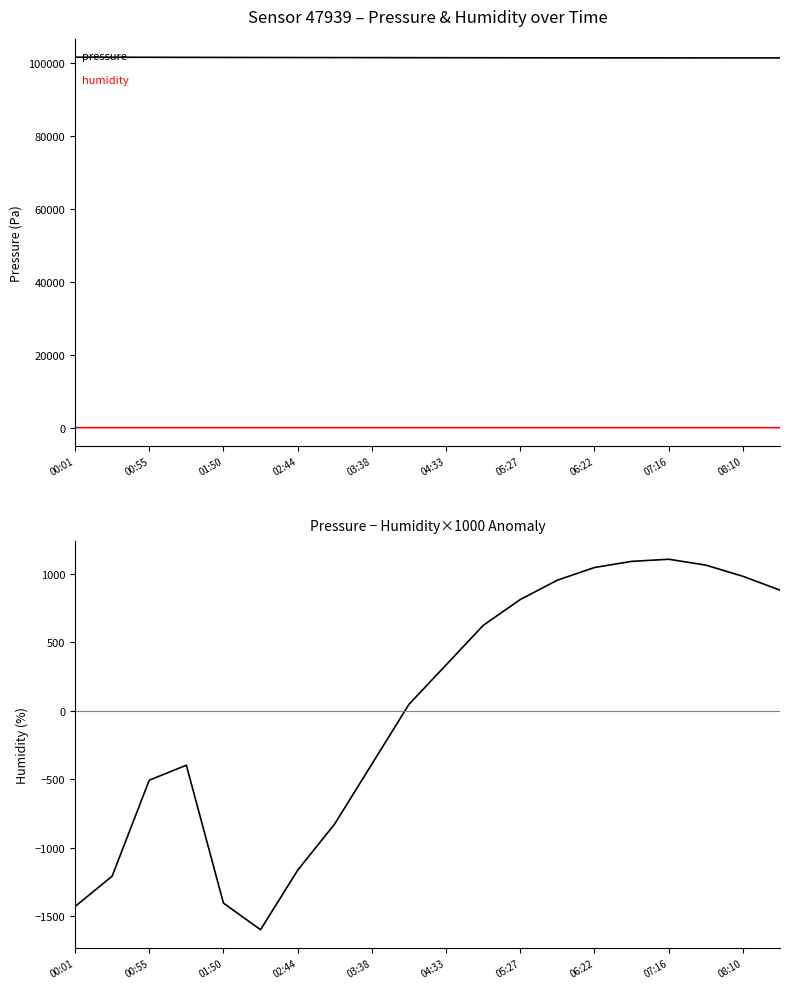

In pressure − humidity×1000 (anomaly), how many points are higher than both neighbors (excluding endpoints)?

2